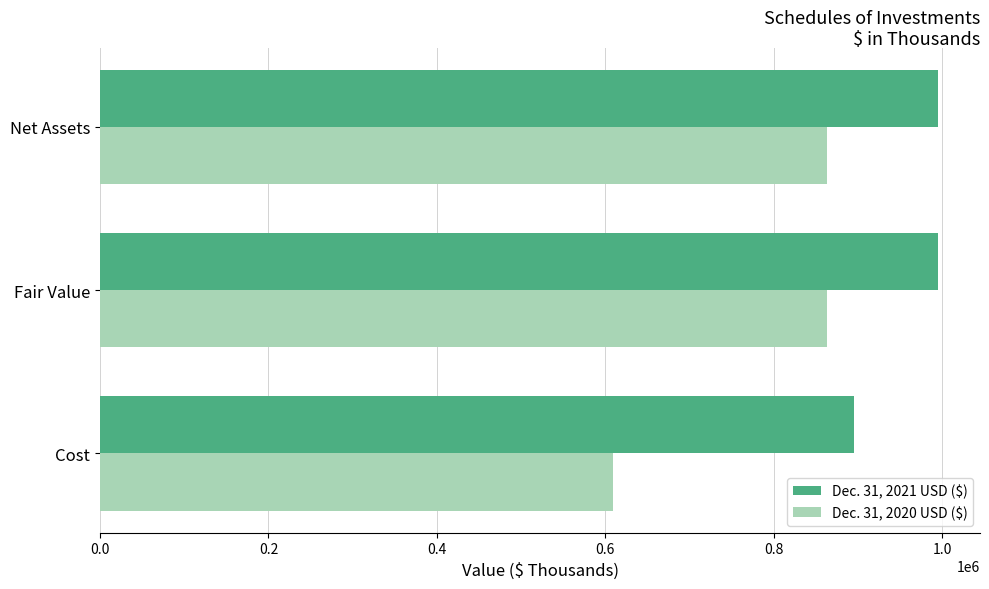

How many values in the Dec. 31, 2021 USD ($) series are below 995152?

1